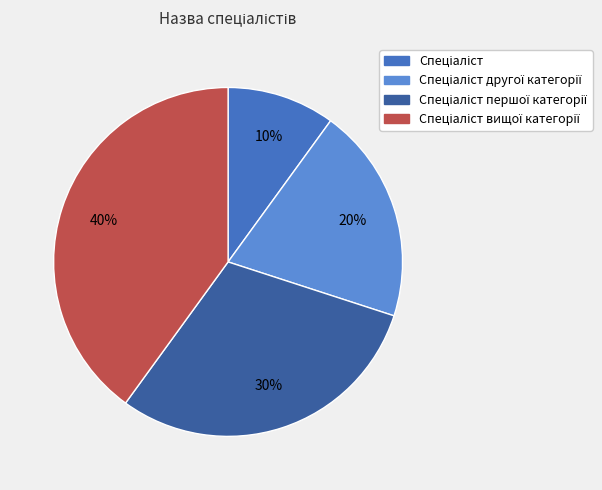

To the nearest percent, what is the difference between the largest and smallest slice percentages?

30%